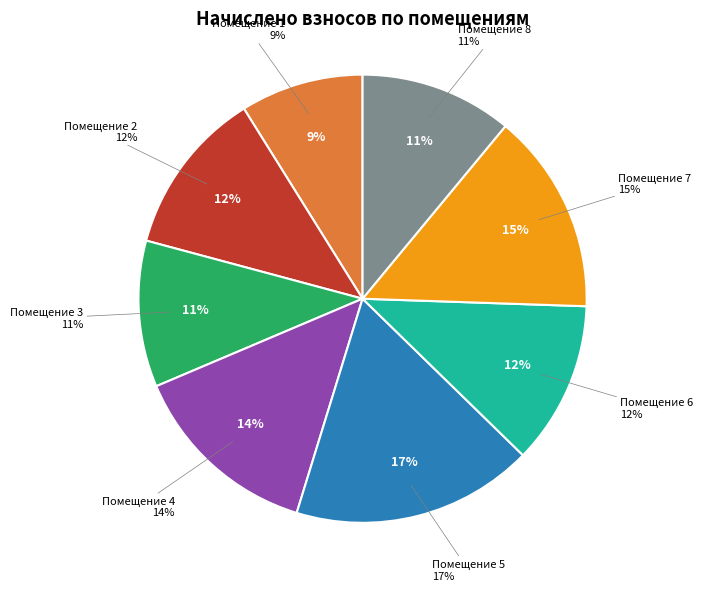

Which category has the smallest portion of the pie?

1